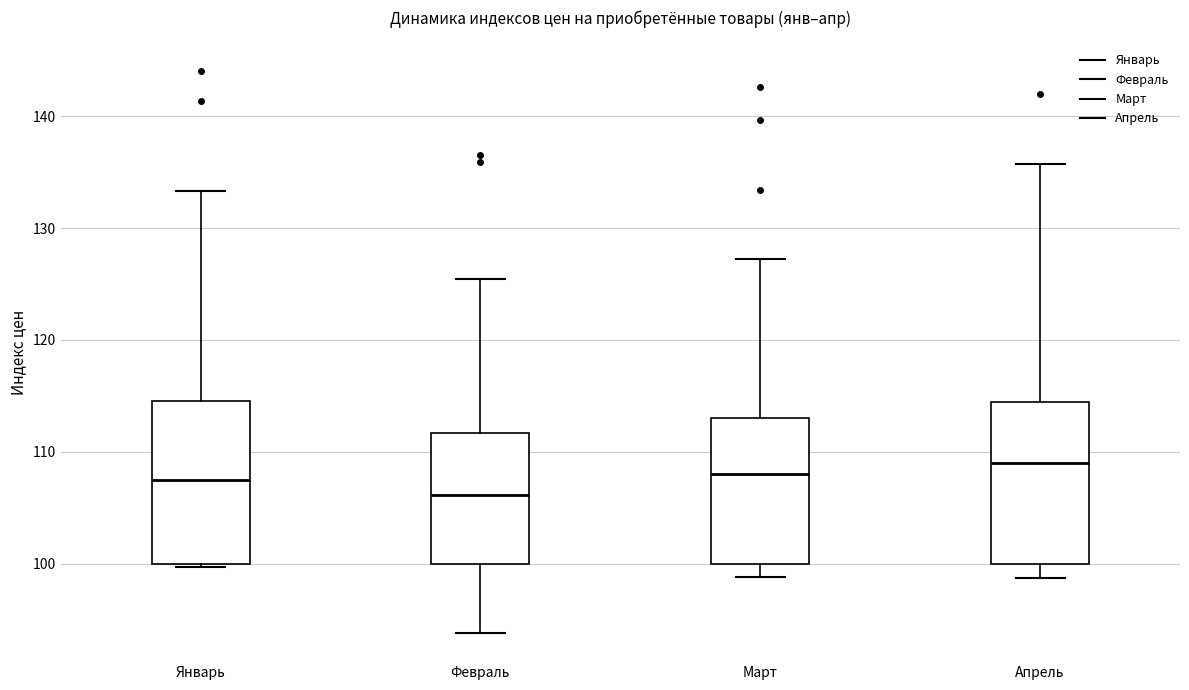

Which box's median line is the lowest?

Февраль